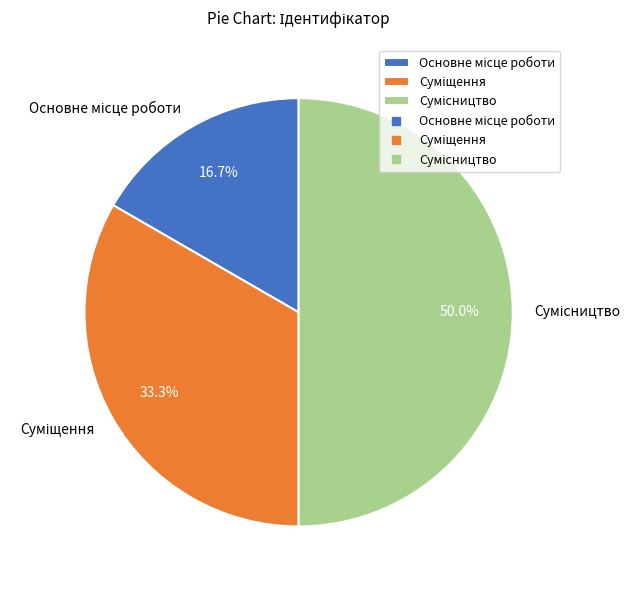

Which category has the smallest portion of the pie?

Основне місце роботи